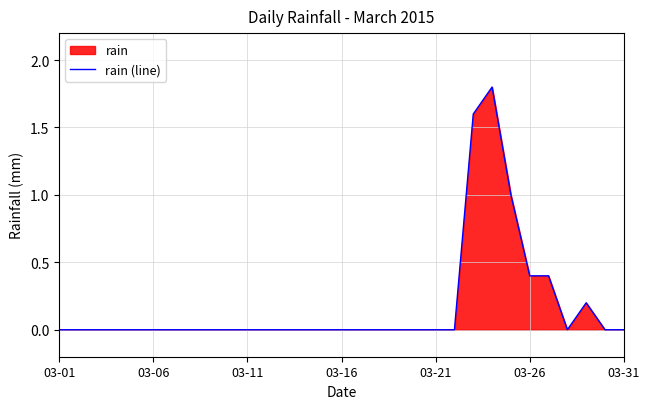

What is the greatest value displayed?

1.8